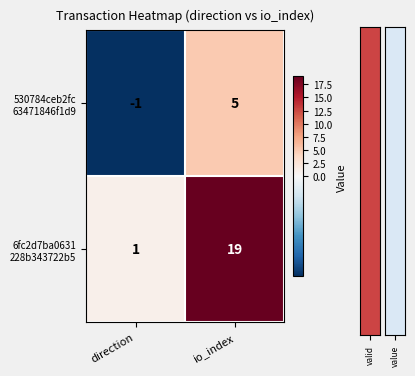

What is the spread (max minus min) of values at io_index?

14